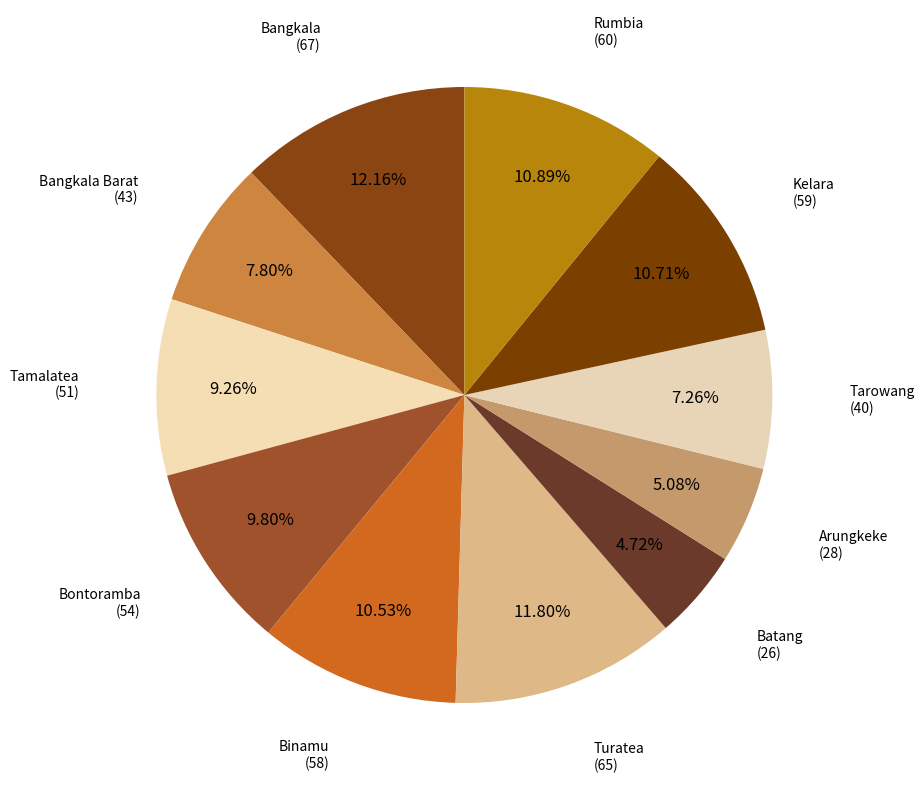

Is there any slice that represents more than half of the pie?

No